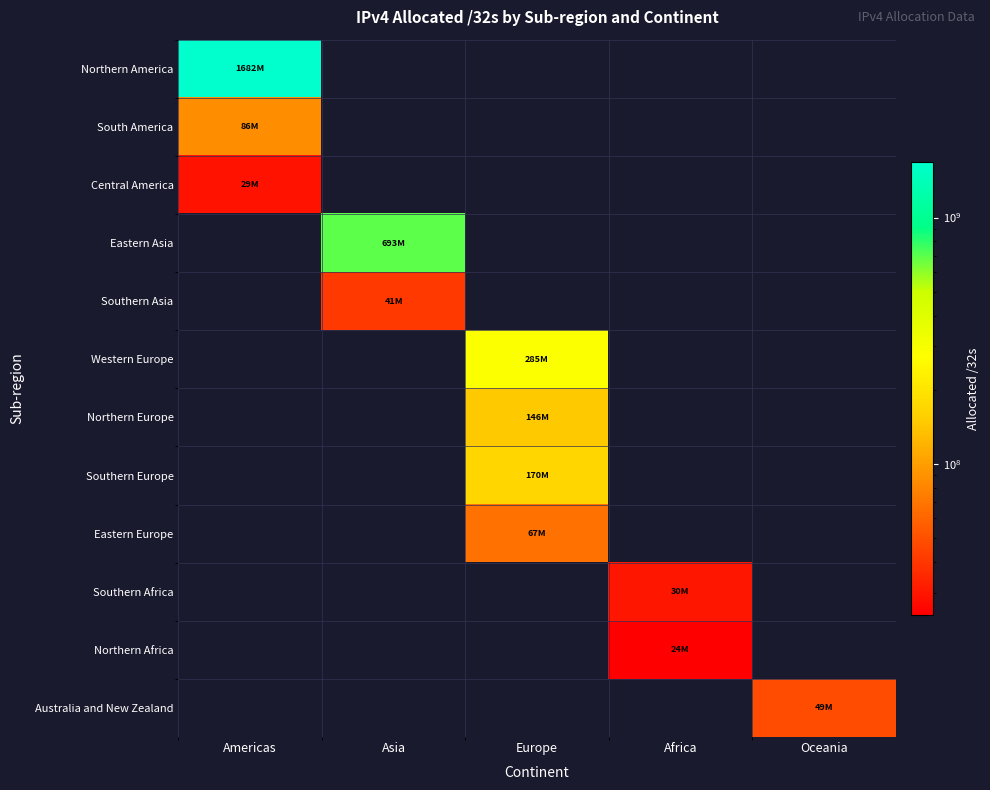

Reading right to left, what are all the values shown in this chart?

Northern America: Oceania=0	Africa=0	Europe=0	Asia=0	Americas=1681885080
South America: Oceania=0	Africa=0	Europe=0	Asia=0	Americas=86000384
Central America: Oceania=0	Africa=0	Europe=0	Asia=0	Americas=28957184
Eastern Asia: Oceania=0	Africa=0	Europe=0	Asia=692979456	Americas=0
Southern Asia: Oceania=0	Africa=0	Europe=0	Asia=41105664	Americas=0
Western Europe: Oceania=0	Africa=0	Europe=285028040	Asia=0	Americas=0
Northern Europe: Oceania=0	Africa=0	Europe=145678376	Asia=0	Americas=0
Southern Europe: Oceania=0	Africa=0	Europe=170067328	Asia=0	Americas=0
Eastern Europe: Oceania=0	Africa=0	Europe=67228744	Asia=0	Americas=0
Southern Africa: Oceania=0	Africa=29744384	Europe=0	Asia=0	Americas=0
Northern Africa: Oceania=0	Africa=24374784	Europe=0	Asia=0	Americas=0
Australia and New Zealand: Oceania=48608768	Africa=0	Europe=0	Asia=0	Americas=0